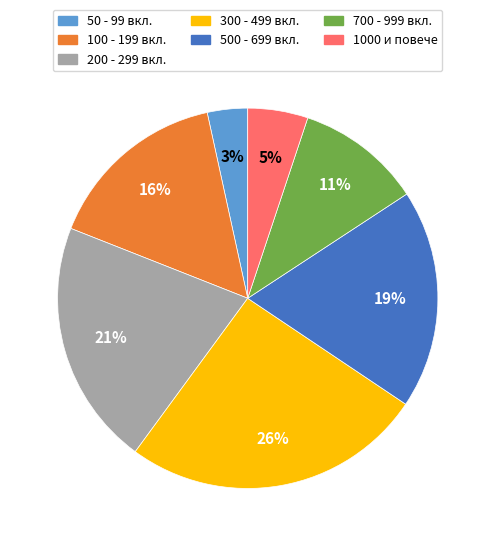

Is the sum of 700 - 999 вкл. and 200 - 299 вкл. greater than half?

No